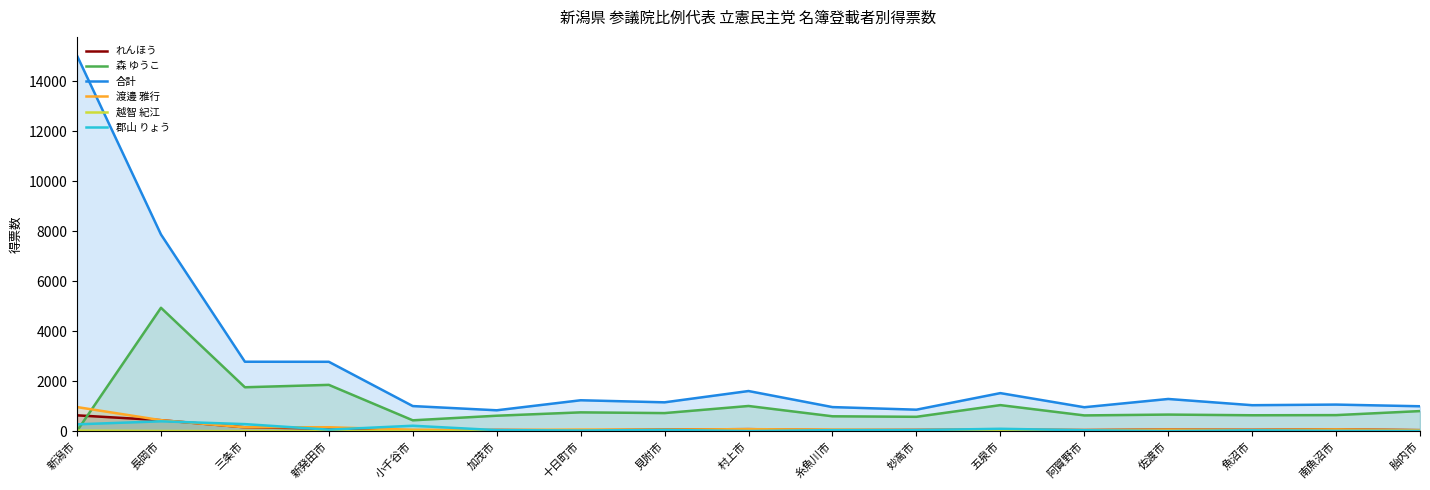

Reading left to right, list all the values displayed in this chart.

れんほう: 632.0	438.0	154.0	100.0	10.0	45.0	29.0	63.4	79.0	39.0	46.3	57.0	42.0	62.0	51.0	71.0	39.0
森 ゆうこ: 10.0	4933.9	1754.9	1851.0	432.9	617.0	750.9	722.0	1006.0	594.0	572.9	1040.8	629.0	662.0	635.0	641.0	802.0
合計: 15018.9	7866.5	2776.0	2773.5	1002.7	834.0	1234.9	1152.5	1604.2	962.0	858.2	1520.8	956.0	1286.4	1037.4	1062.0	995.0
渡邊 雅行: 963.0	438.0	154.0	156.0	55.0	45.0	63.0	63.4	79.0	61.0	46.3	57.0	42.0	62.0	51.0	71.0	39.0
越智 紀江: 19.0	5.0	2.0	1.0	0.0	0.0	0.0	1.0	0.0	0.0	0.0	0.0	2.0	2.0	1.0	0.0	0.0
郡山 りょう: 272.0	393.0	281.0	59.0	216.0	40.0	25.0	47.0	4.0	39.0	41.0	94.0	35.0	2.0	32.0	11.0	7.0